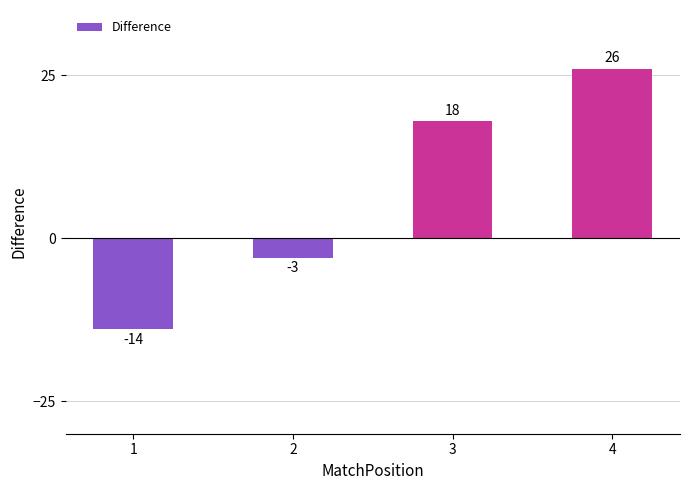

What is the value of the 4th bar from the left?

26